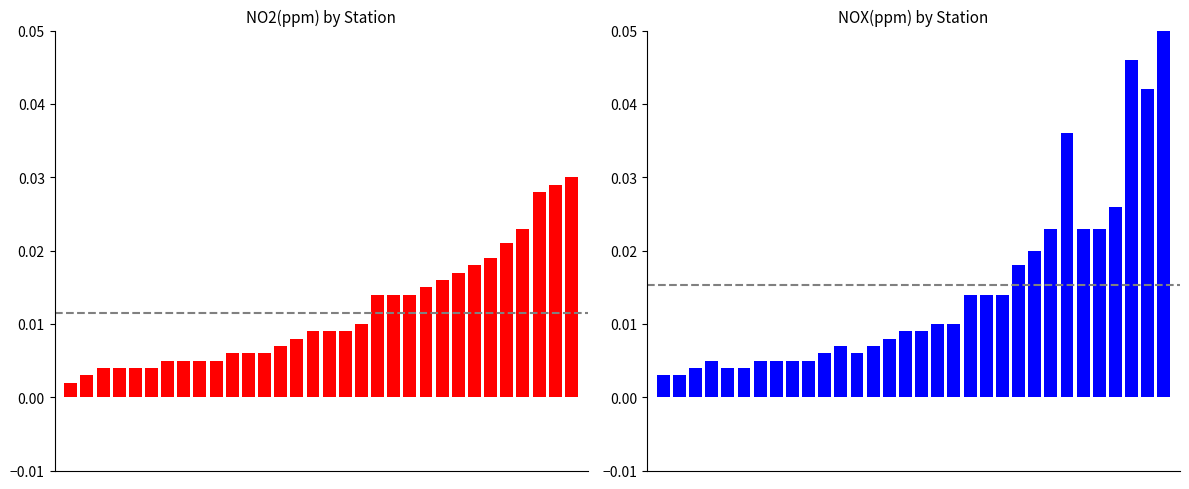

Count the number of data series in this chart.

2